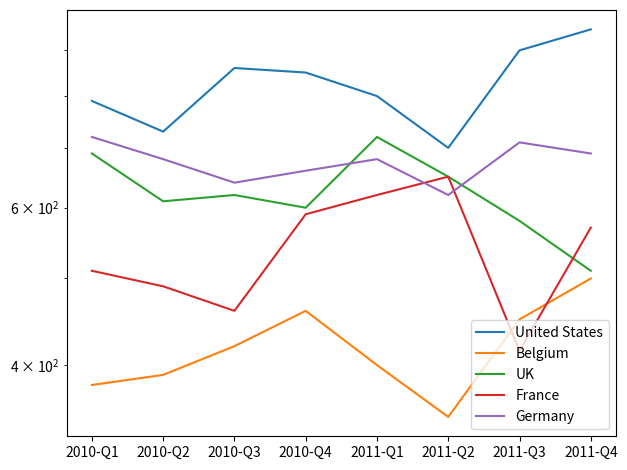

How many series are shown in this chart?

5